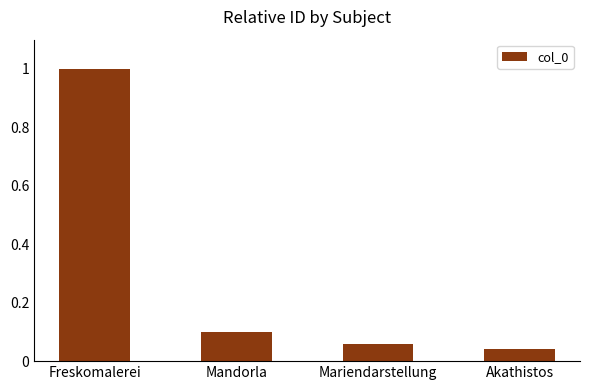

At which category does the chart reach its minimum across all series?

Akathistos